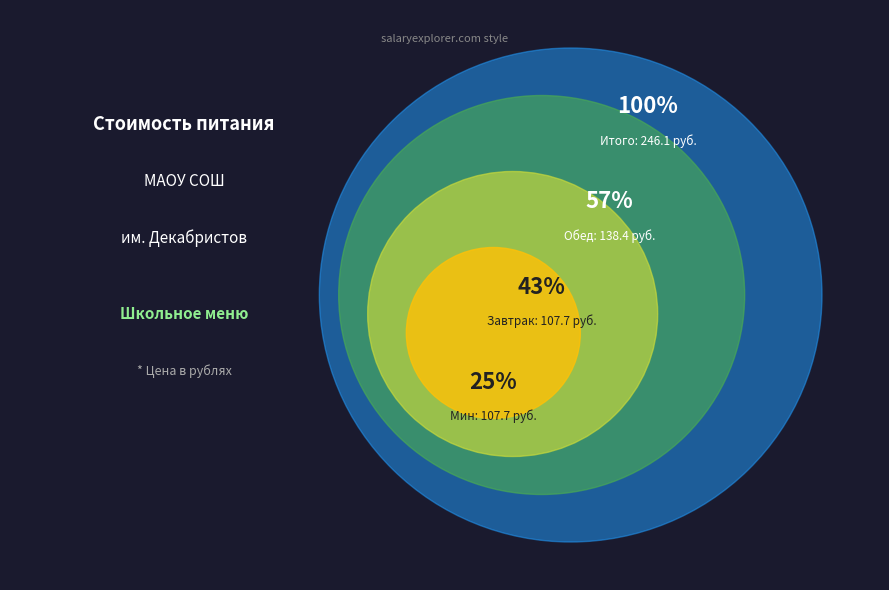

What is the change in value from Завтрак to Обед?

+30.7